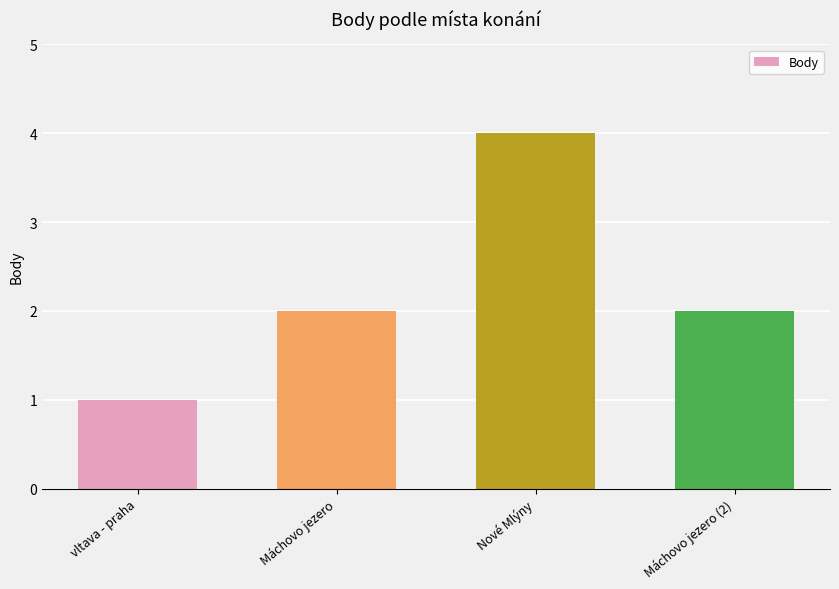

The chart shows a value of 7 at Nové Mlýny. True or false?

False